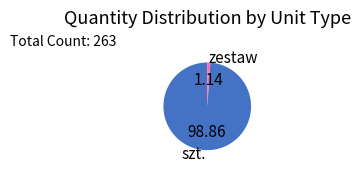

What is the ratio of the value at szt. to the value at zestaw?

86.7